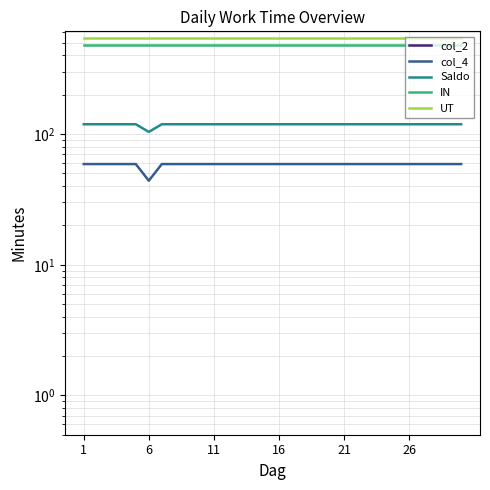

How many distinct data groups are displayed?

5